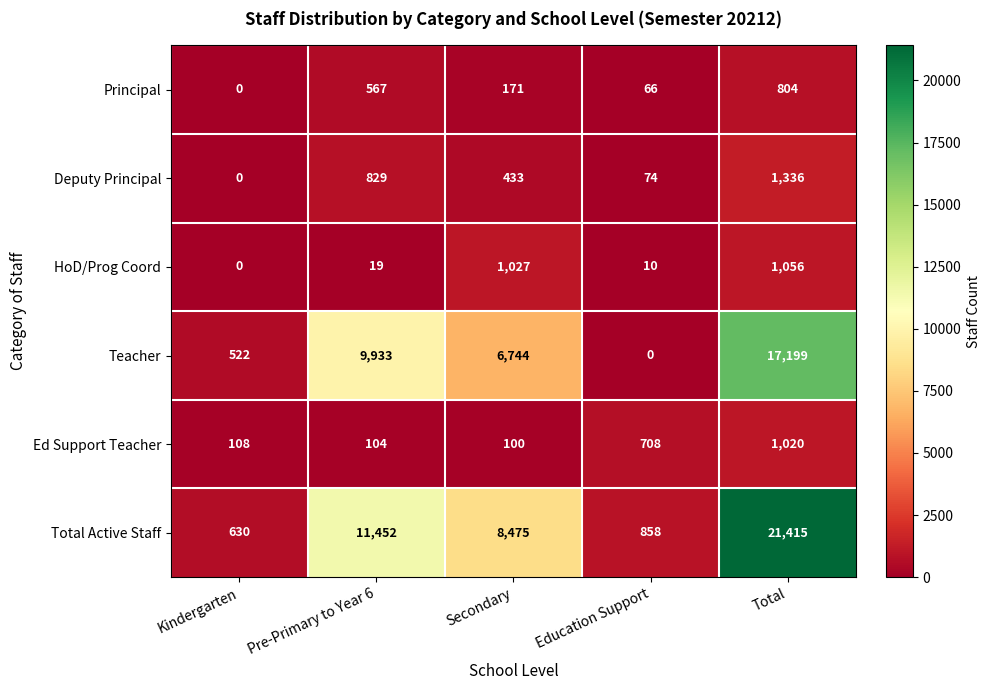

Where does the Principal series first go above 171?

Pre-Primary to Year 6